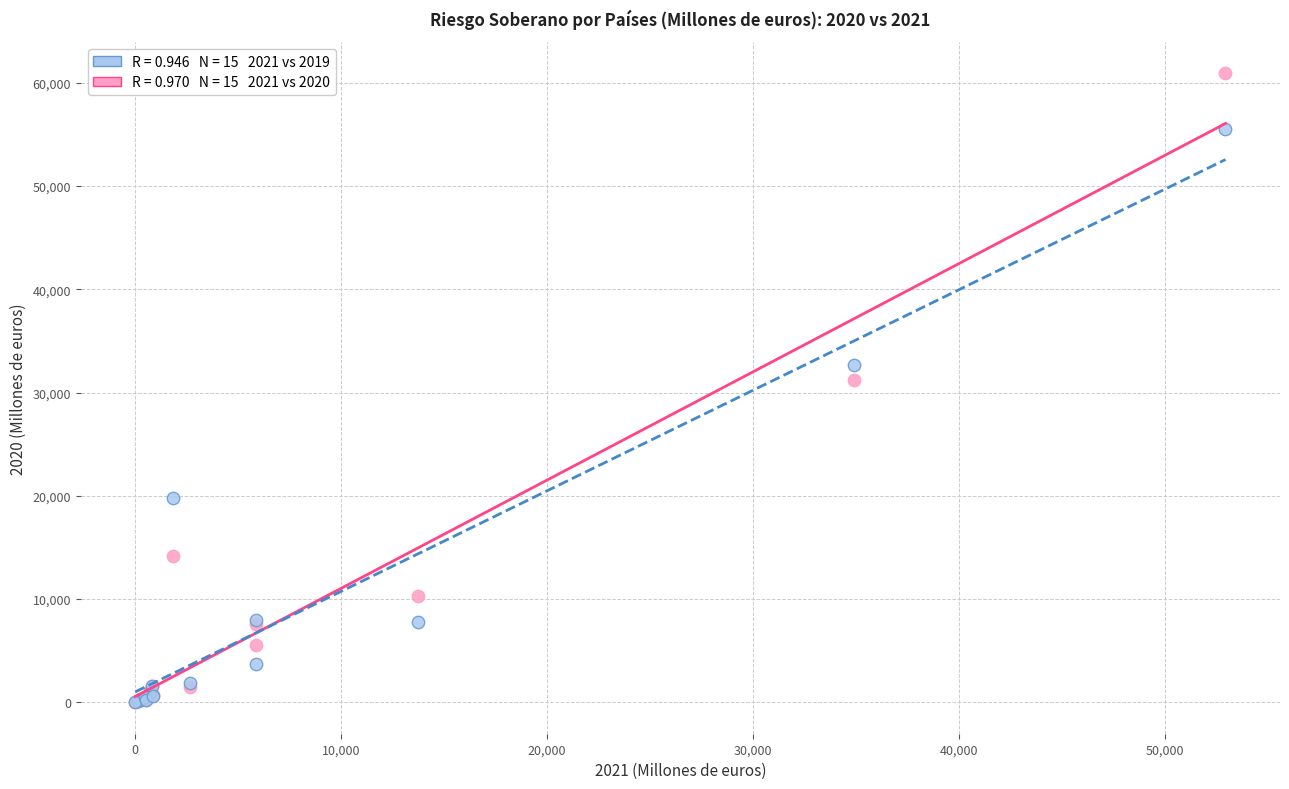

Across all series, what Y value is closest to 30458?

31237